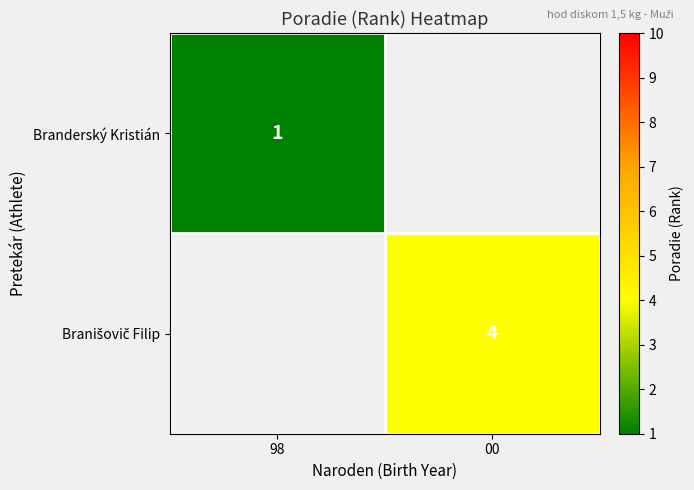

How many distinct data groups are displayed?

2